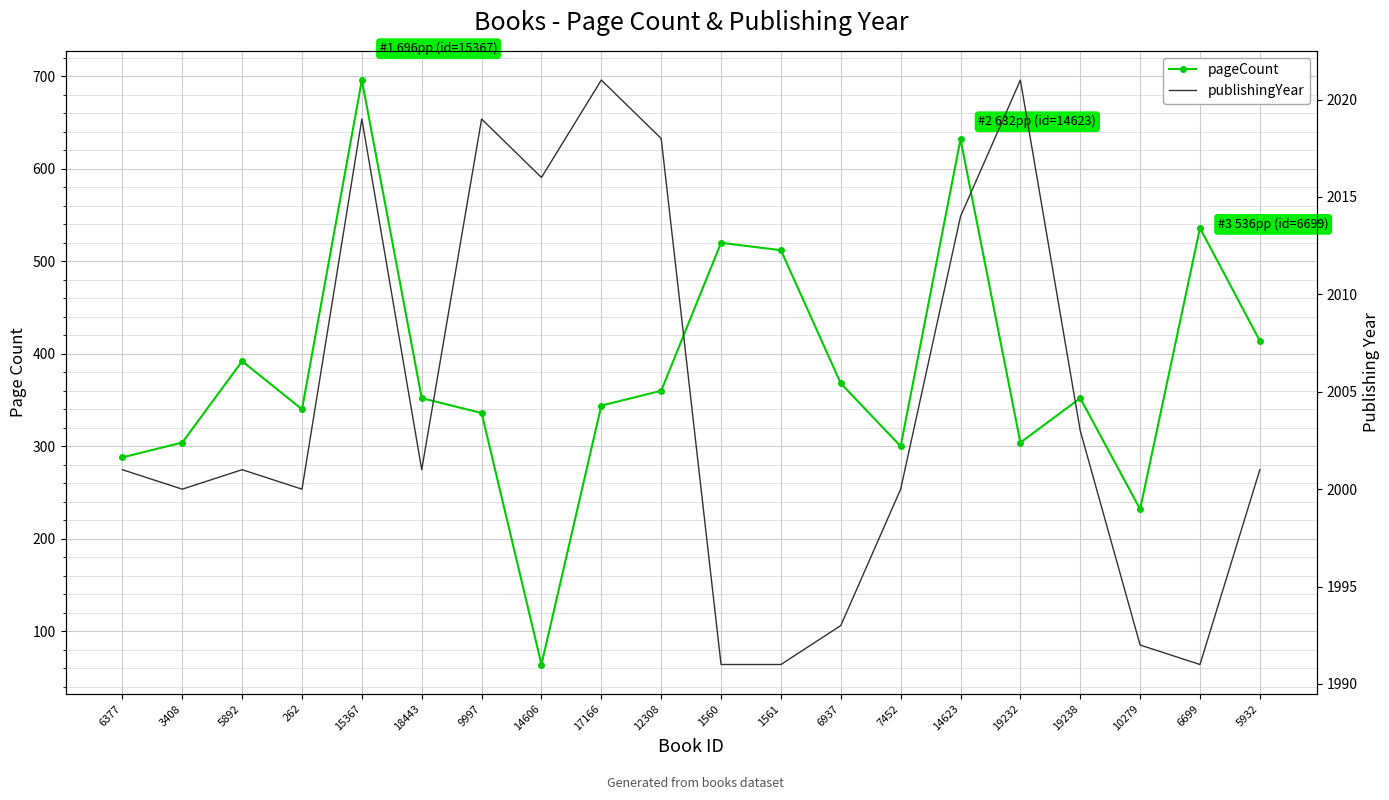

True or false: pageCount and publishingYear intersect in this chart.

False